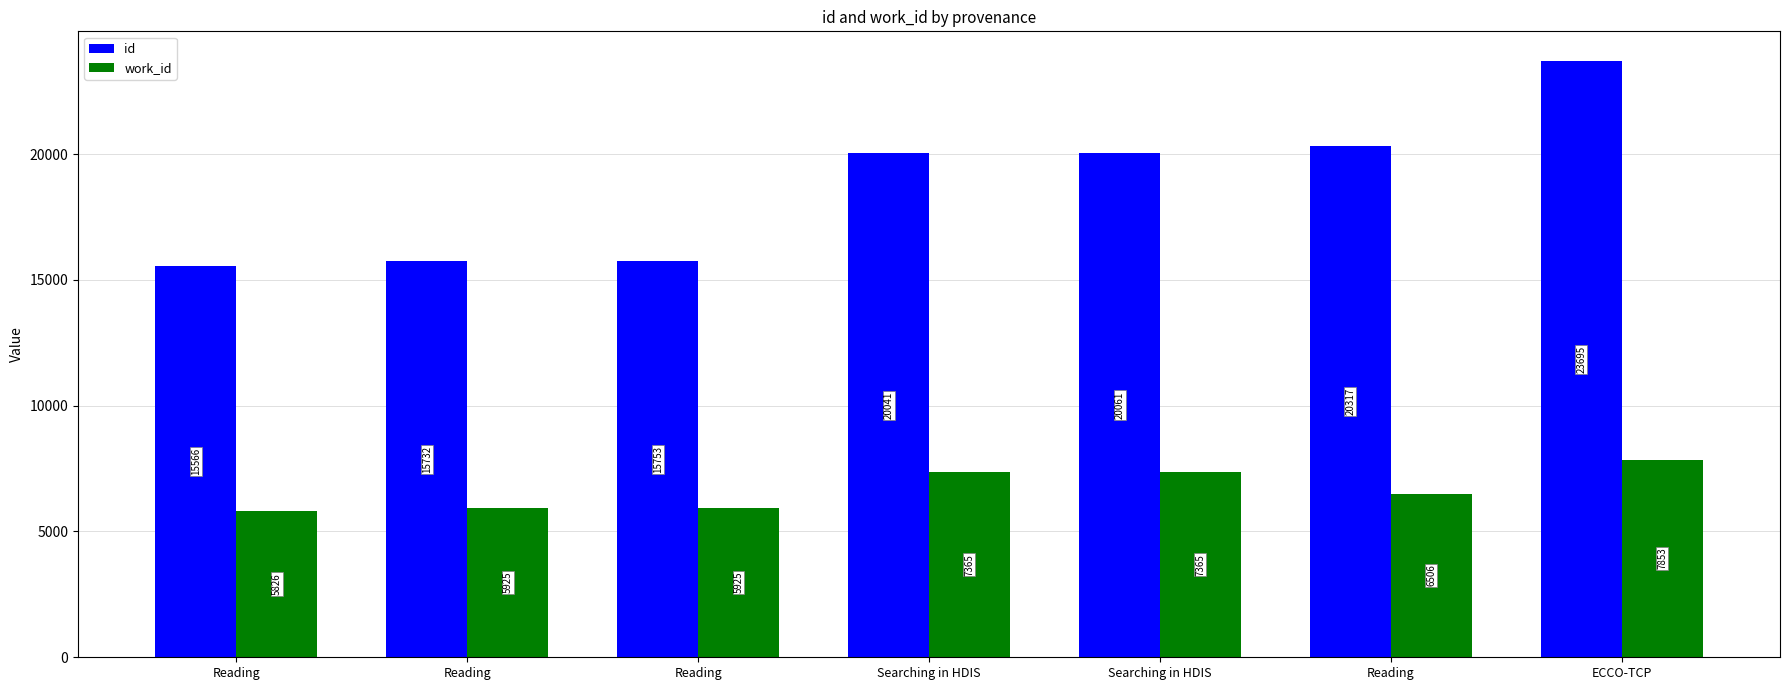

At which label does id first exceed 20041?

Searching in HDIS